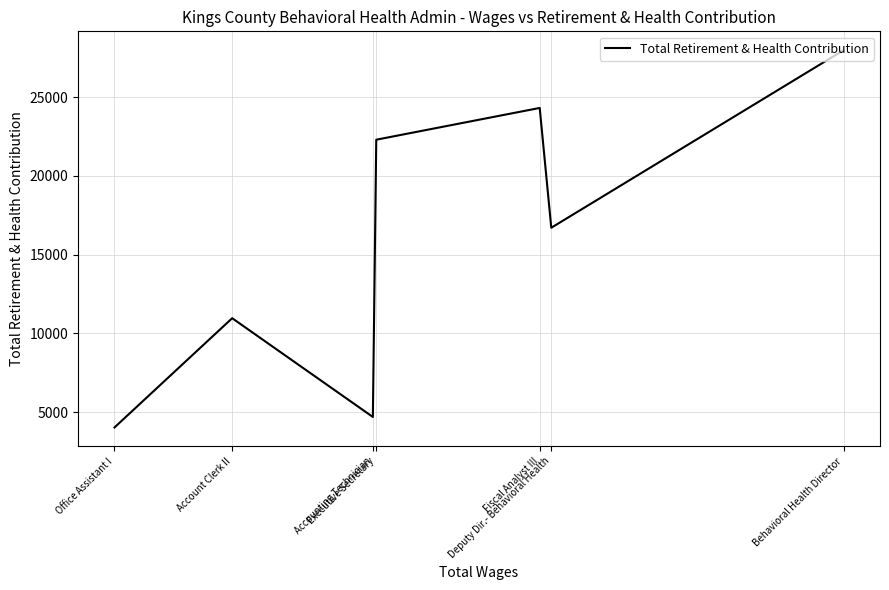

What is the average value?

15850